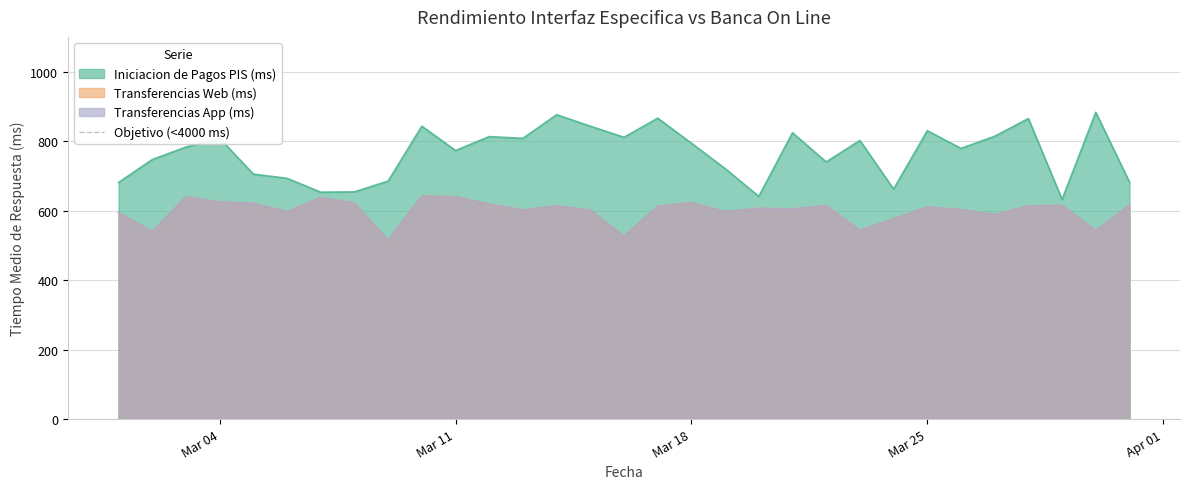

Reading left to right, what are all the values shown in this chart?

Iniciacion de Pagos PIS (ms): 681.0	747.0	783.0	808.0	705.0	693.0	653.0	654.0	685.0	843.0	773.0	813.0	808.0	876.0	843.0	811.0	866.0	794.0	721.0	641.0	824.0	740.0	802.0	662.0	830.0	779.0	814.0	865.0	632.0	883.0	682.0
Transferencias Web (ms): 594.0	540.2	639.7	624.7	621.0	597.1	637.9	621.3	515.3	641.9	639.5	618.6	602.0	613.6	601.3	526.8	612.2	623.0	596.8	606.4	604.6	614.3	543.5	576.5	610.2	602.7	588.5	613.4	614.9	542.4	615.5
Transferencias App (ms): 594.0	540.2	639.7	624.7	621.0	597.1	637.9	621.3	515.3	641.9	639.5	618.6	602.0	613.6	601.3	526.8	612.2	623.0	596.8	606.4	604.6	614.3	543.5	576.5	610.2	602.7	588.5	613.4	614.9	542.4	615.5